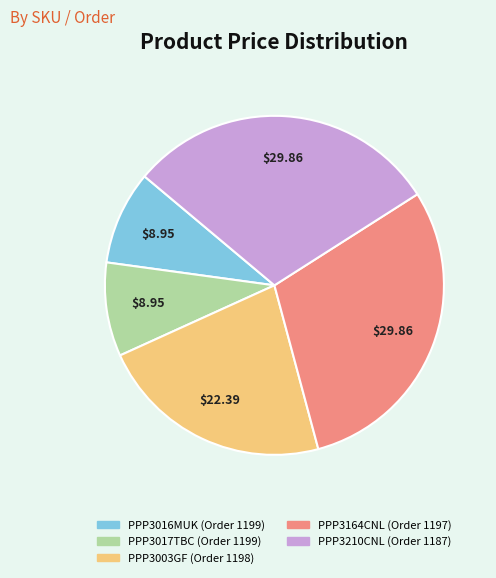

The PPP3164CNL (Order 1197) slice represents 30% of the pie. True or false?

True